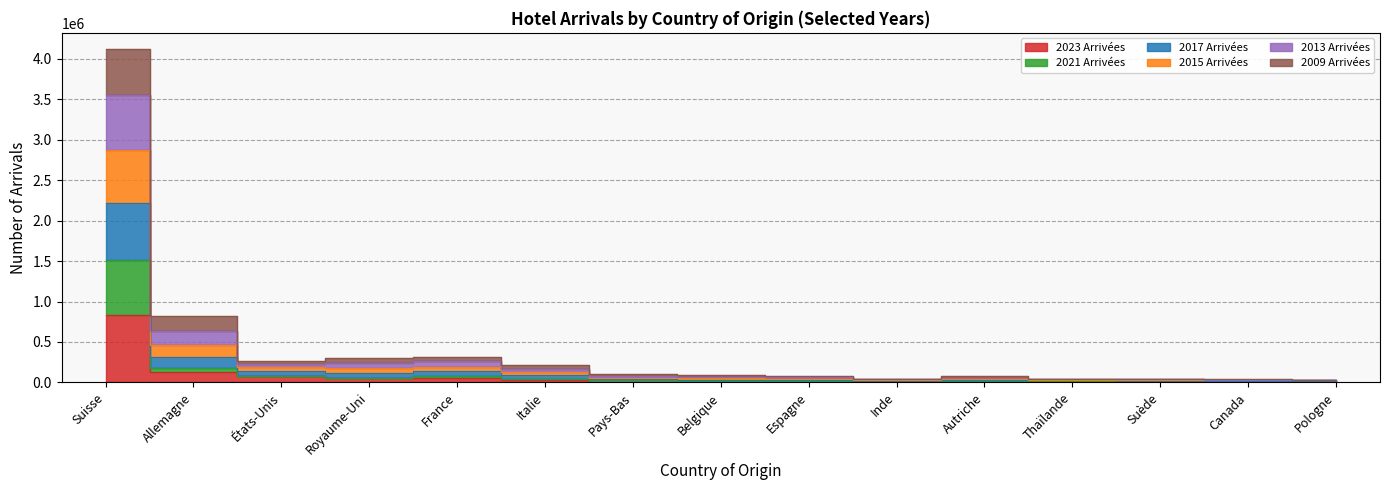

True or false: 2023 Arrivées and 2013 Arrivées cross at least once.

False